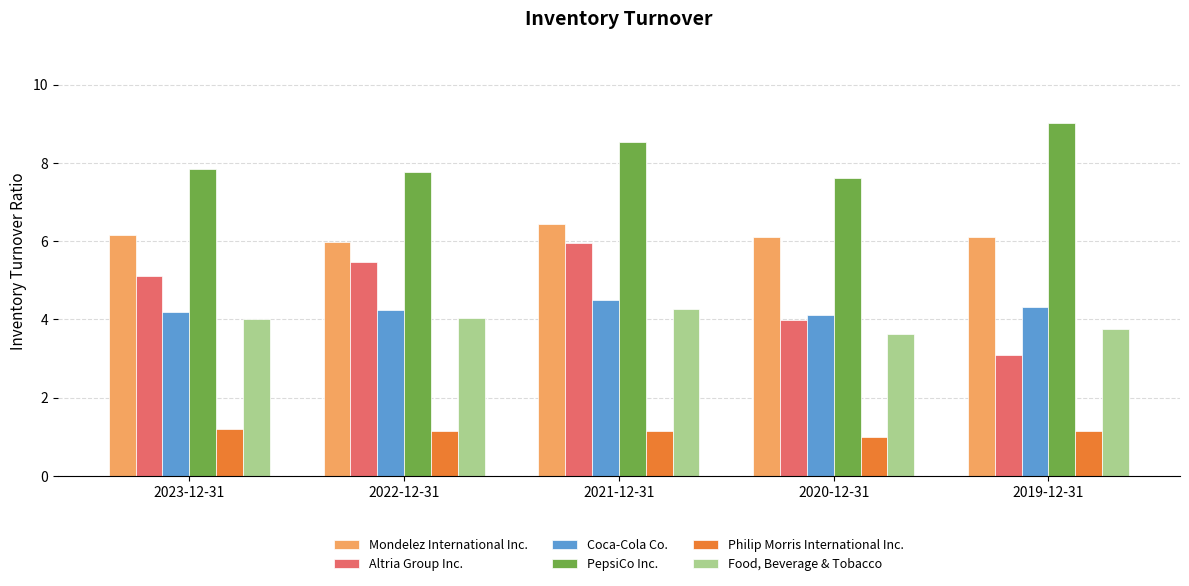

What value does the Philip Morris International Inc. series have at 2020-12-31?

1.0